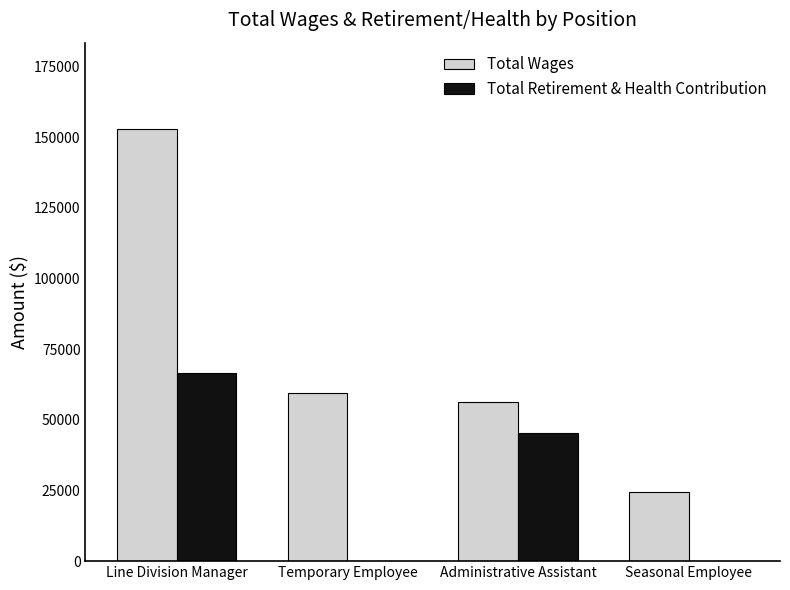

At which label is Total Retirement & Health Contribution closest to 33313?

Administrative Assistant